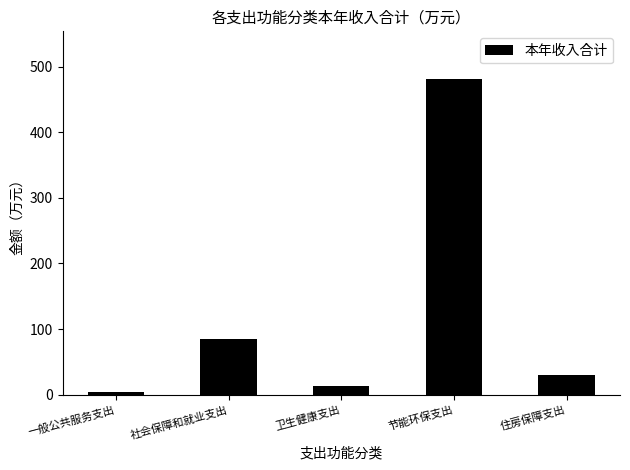

What is the label of the 4th bar from the left?

节能环保支出